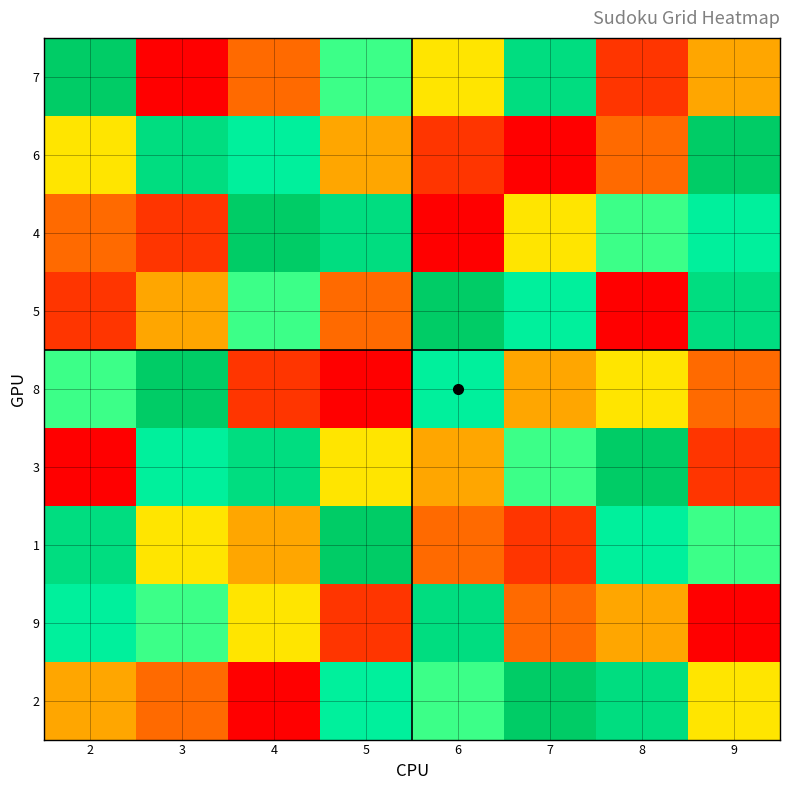

Reading left to right, list all the values displayed in this chart.

7: 2=9	3=1	4=3	5=6	6=5	7=8	8=2	9=4
6: 2=5	3=8	4=7	5=4	6=2	7=1	8=3	9=9
4: 2=3	3=2	4=9	5=8	6=1	7=5	8=6	9=7
5: 2=2	3=4	4=6	5=3	6=9	7=7	8=1	9=8
8: 2=6	3=9	4=2	5=1	6=7	7=4	8=5	9=3
3: 2=1	3=7	4=8	5=5	6=4	7=6	8=9	9=2
1: 2=8	3=5	4=4	5=9	6=3	7=2	8=7	9=6
9: 2=7	3=6	4=5	5=2	6=8	7=3	8=4	9=1
2: 2=4	3=3	4=1	5=7	6=6	7=9	8=8	9=5